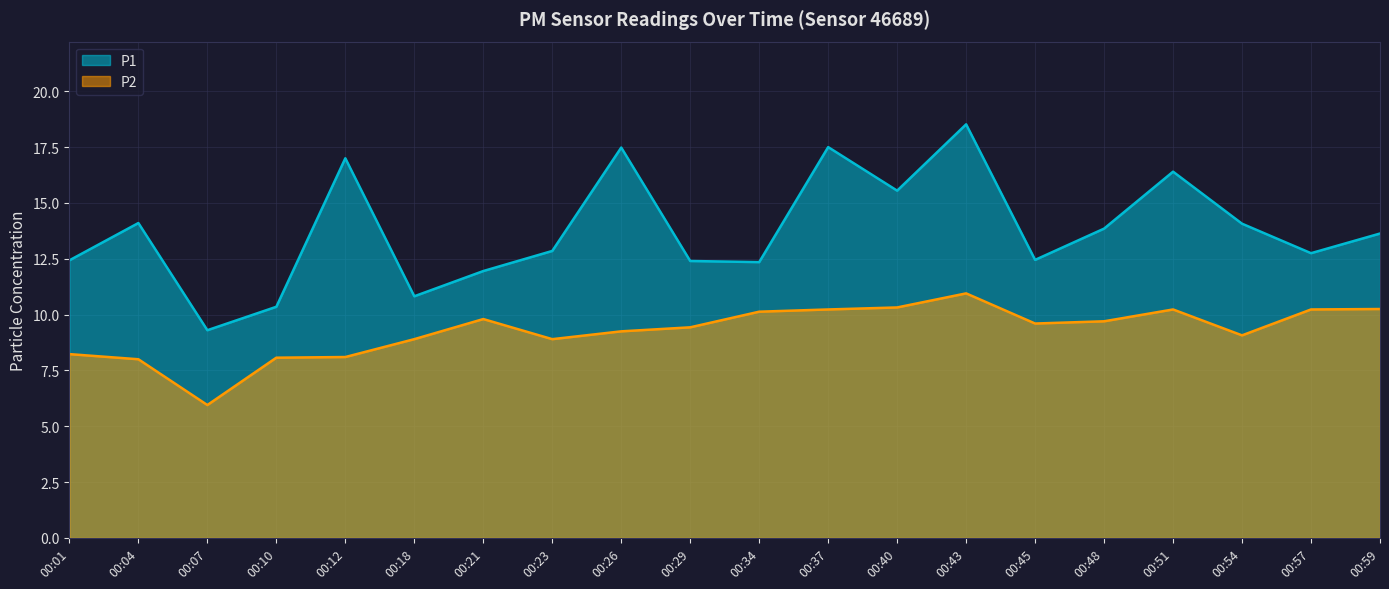

Rank the series by their maximum value, from highest to lowest.

P1, P2